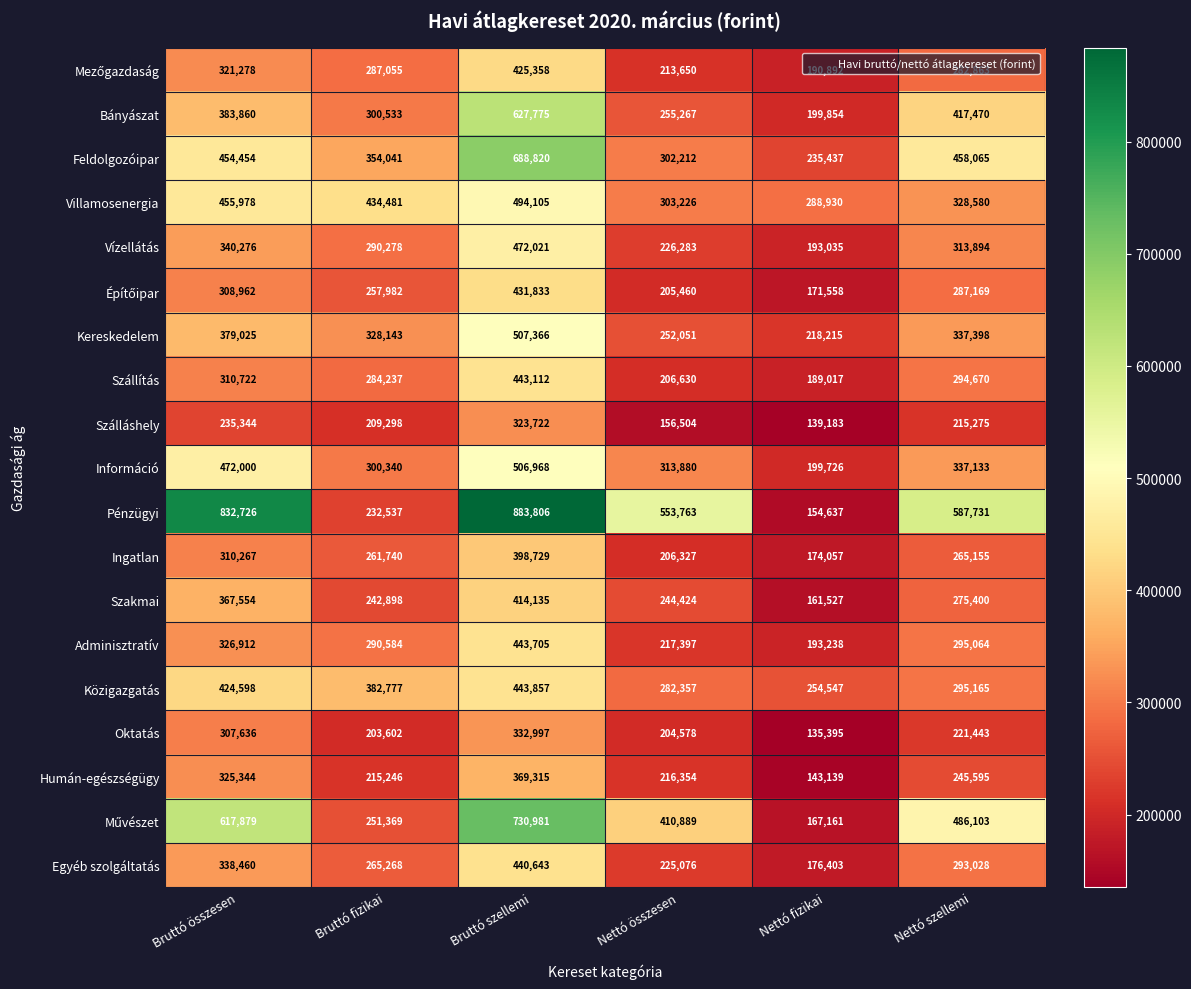

At how many categories does at least one series exceed 467076?

4